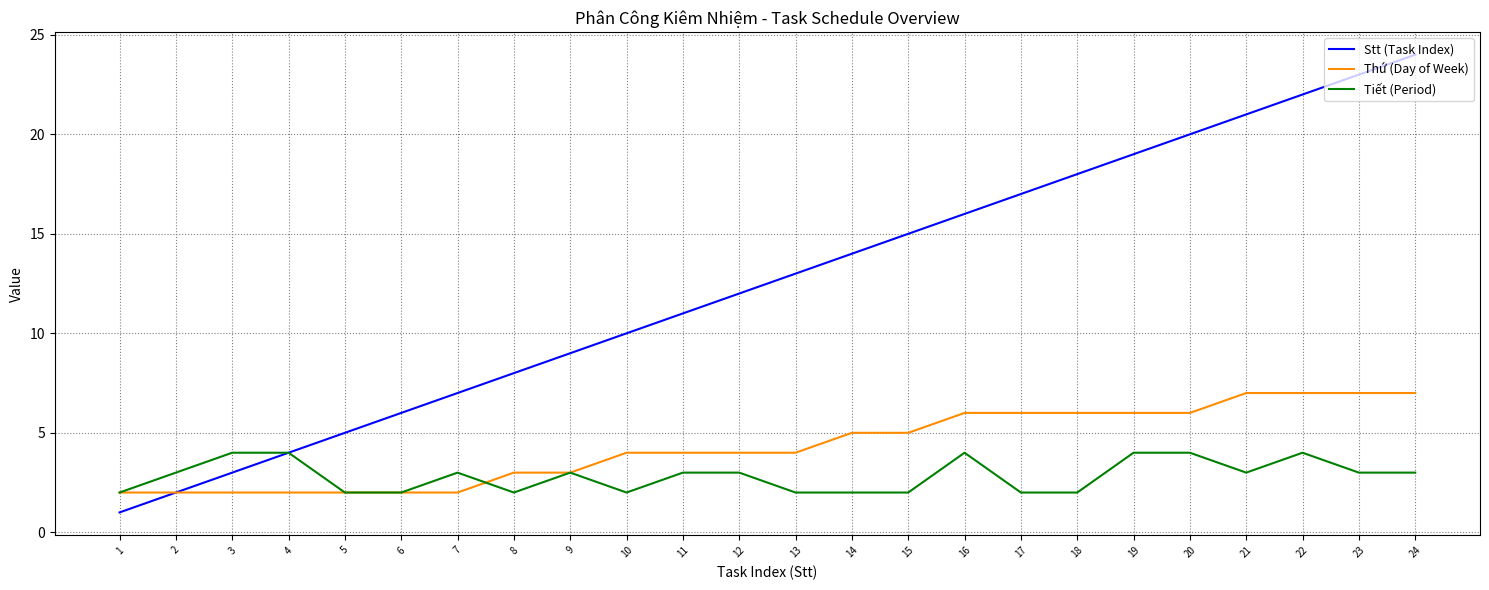

List the series in order of their peak value, lowest first.

Tiết (Period), Thứ (Day of Week), Stt (Task Index)